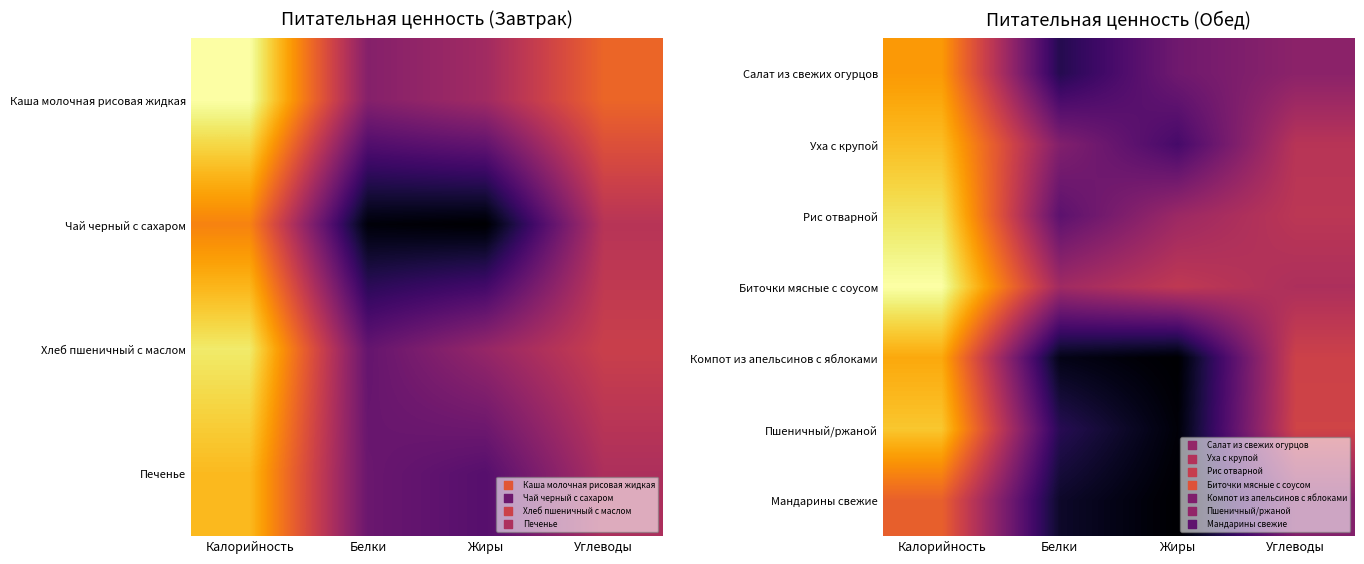

Reading left to right, extract all data points from this chart.

Салат из свежих огурцов: Калорийность=0.8	Белки=0.1	Жиры=0.3	Углеводы=0.4
Уха с крупой: Калорийность=0.9	Белки=0.4	Жиры=0.2	Углеводы=0.5
Рис отварной: Калорийность=0.9	Белки=0.3	Жиры=0.4	Углеводы=0.5
Биточки мясные с соусом: Калорийность=1.0	Белки=0.4	Жиры=0.5	Углеводы=0.5
Компот из апельсинов с яблоками: Калорийность=0.8	Белки=0.0	Жиры=0.0	Углеводы=0.5
Пшеничный/ржаной: Калорийность=0.9	Белки=0.1	Жиры=0.0	Углеводы=0.6
Мандарины свежие: Калорийность=0.6	Белки=0.1	Жиры=0.0	Углеводы=0.4